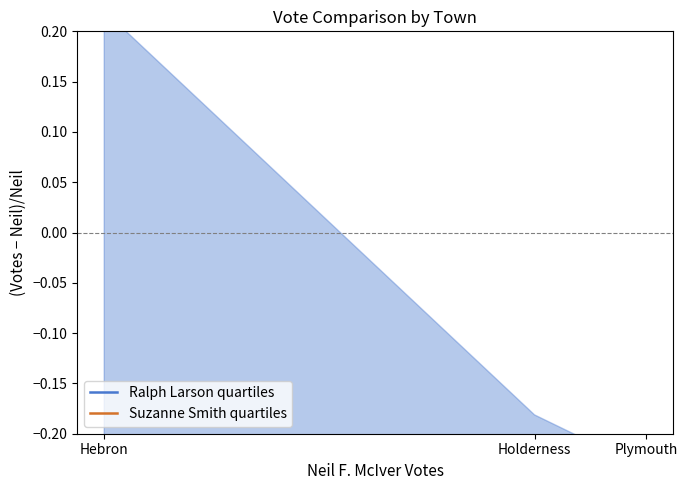

Which series has the largest total across all categories?

Ralph Larson quartiles